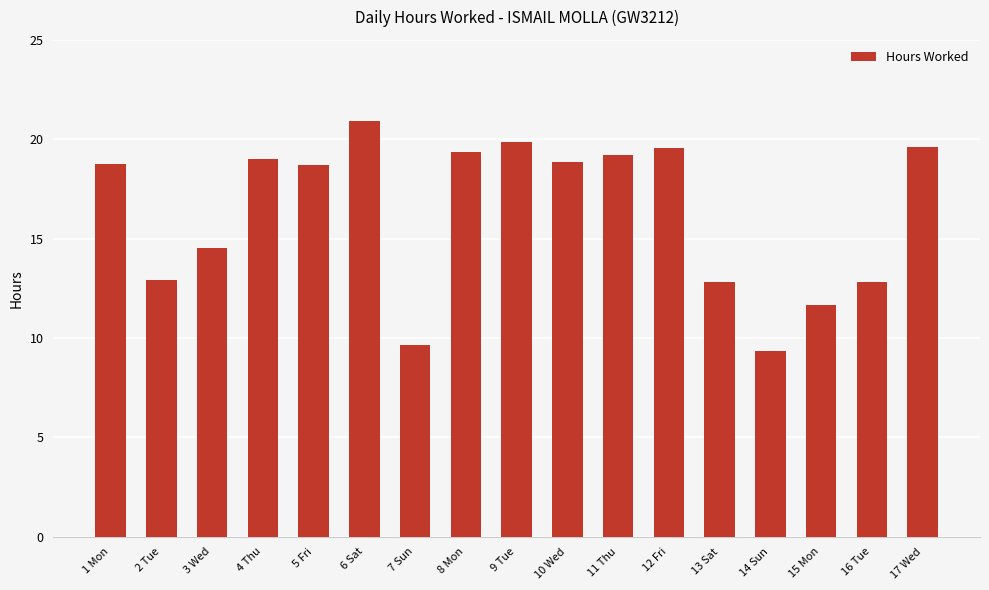

What is the difference between the second highest and minimum values?

10.5